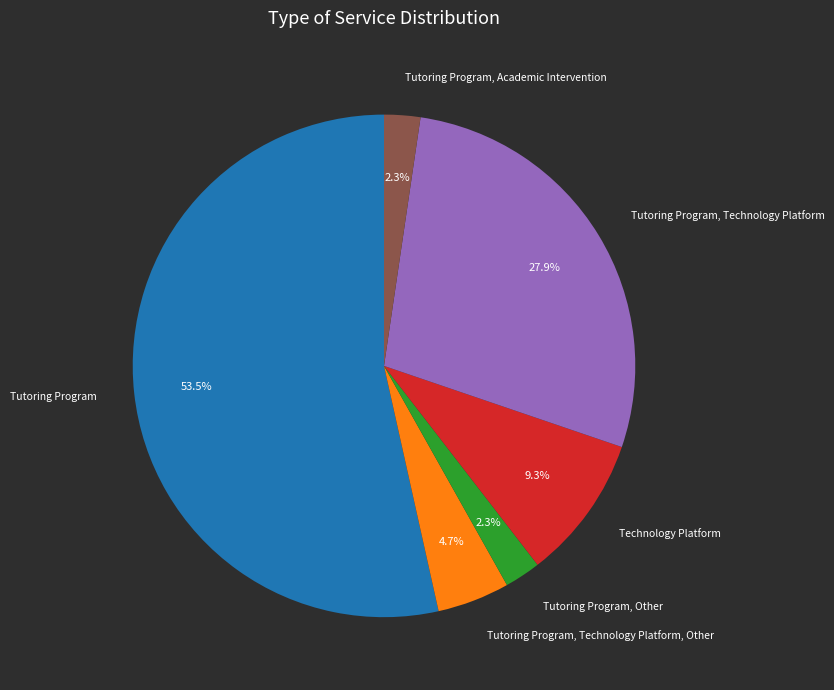

Does Tutoring Program, Technology Platform account for over 50% of the chart?

No